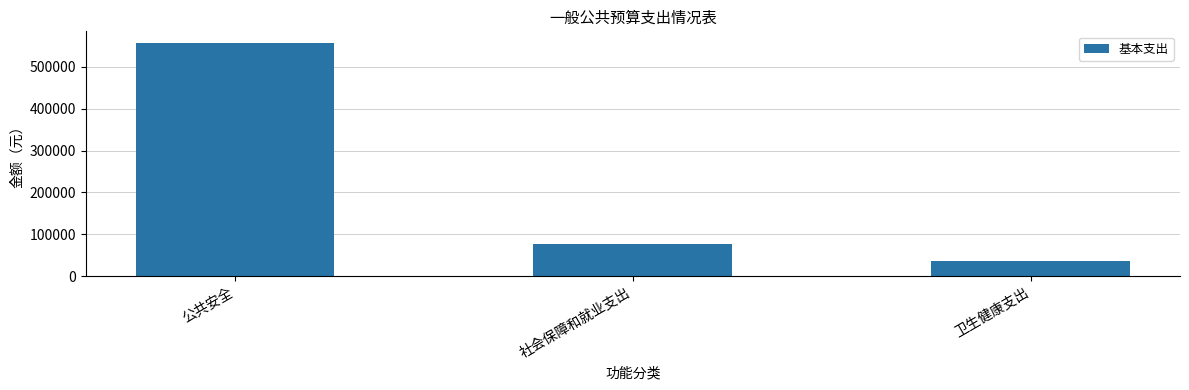

How many data points does each series have?

3